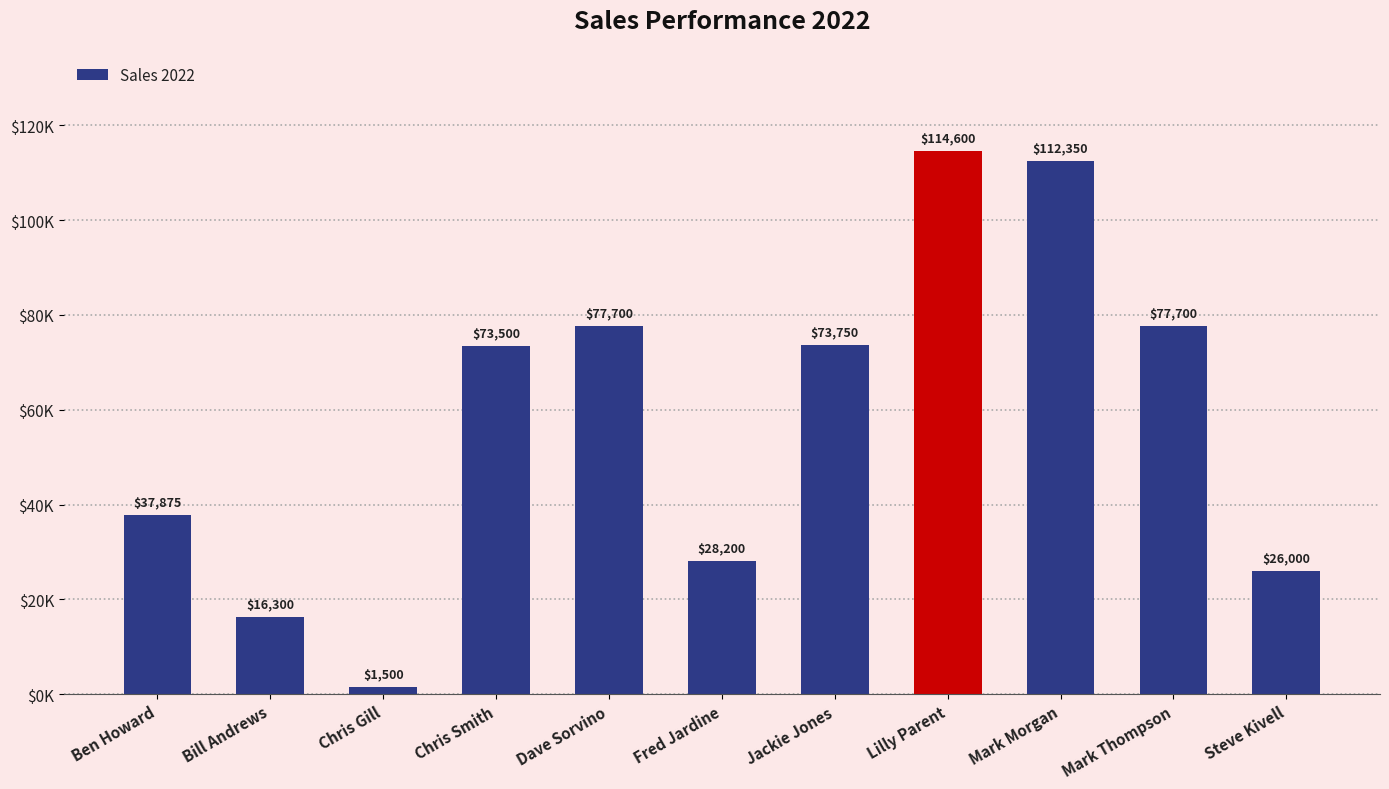

List the labels in order of value, largest first.

Lilly Parent, Mark Morgan, Dave Sorvino, Mark Thompson, Jackie Jones, Chris Smith, Ben Howard, Fred Jardine, Steve Kivell, Bill Andrews, Chris Gill